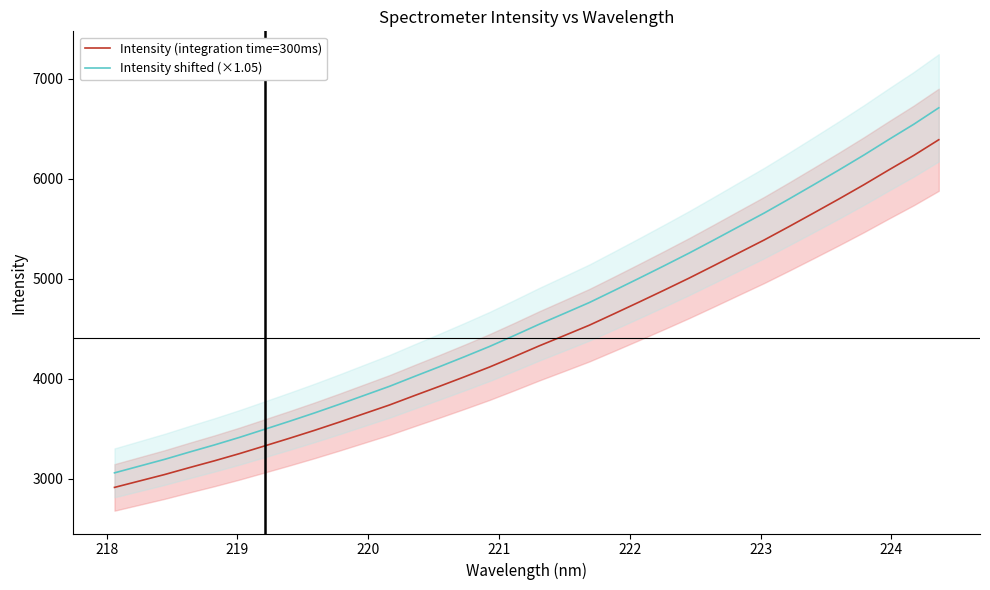

What is the minimum value for Intensity (integration time=300ms)?

2912.0